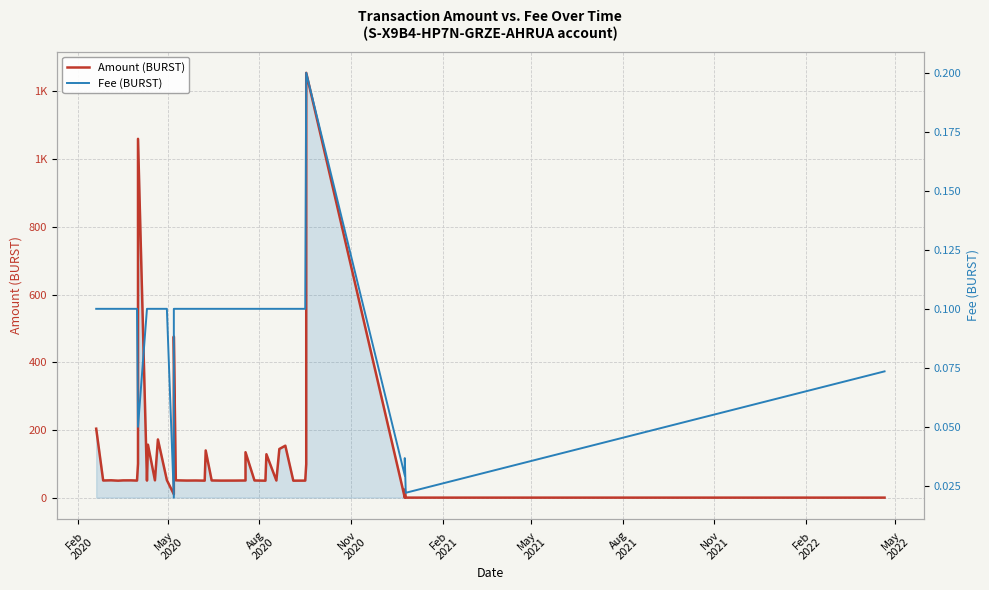

Which series has the largest total across all categories?

Amount (BURST)